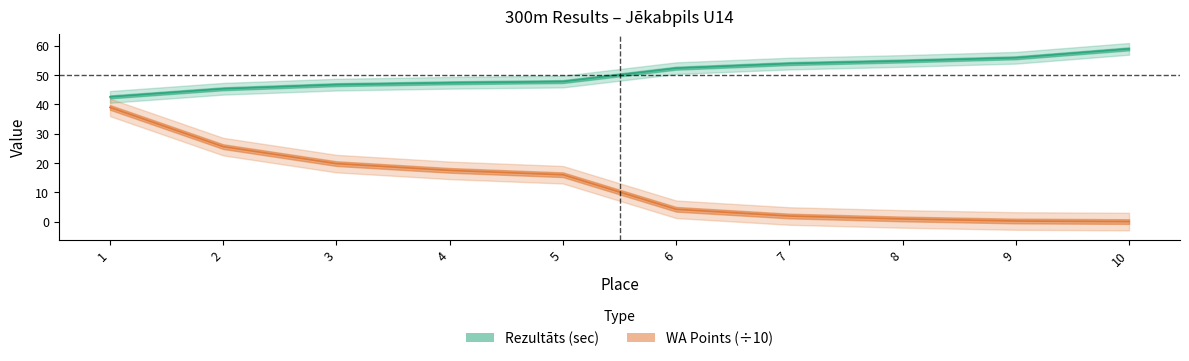

Rank the categories by Rezultāts value from highest to lowest.

10, 9, 8, 7, 6, 5, 4, 3, 2, 1